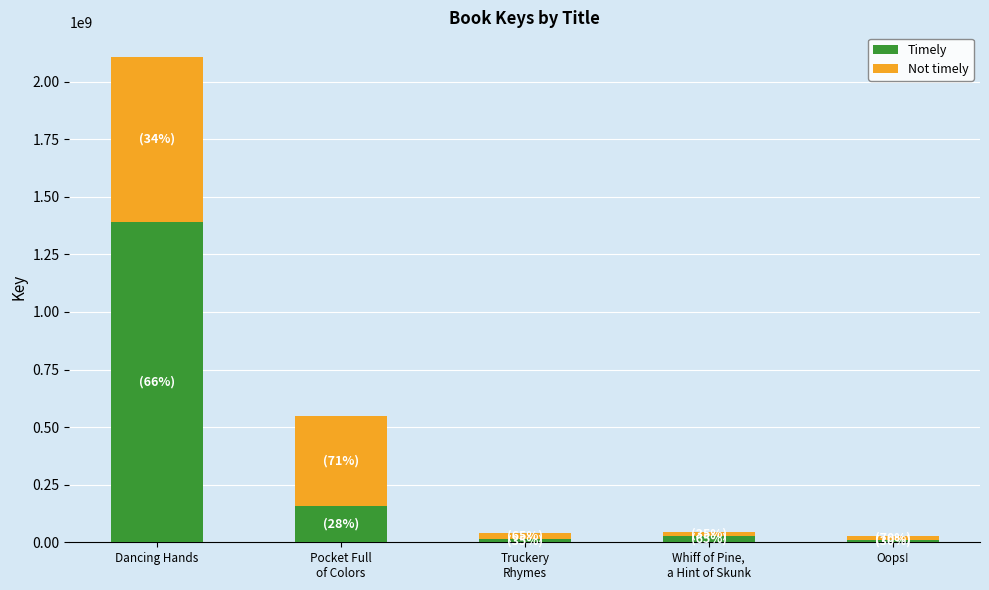

True or false: Timely has a value of 622380931.4 at Dancing Hands.

False